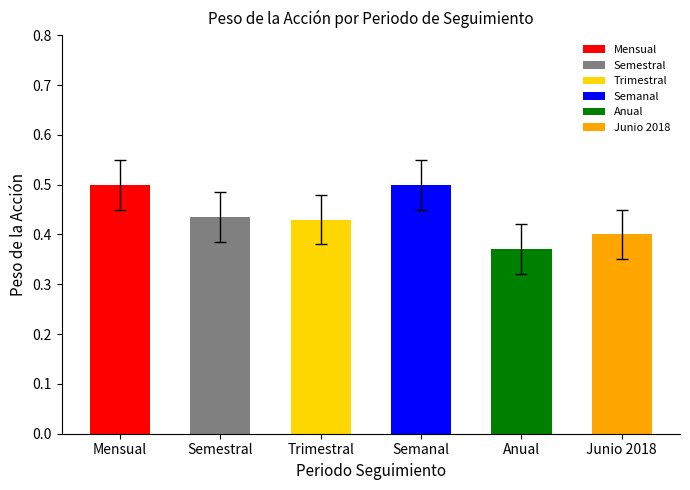

What is the maximum value shown in the chart?

0.5